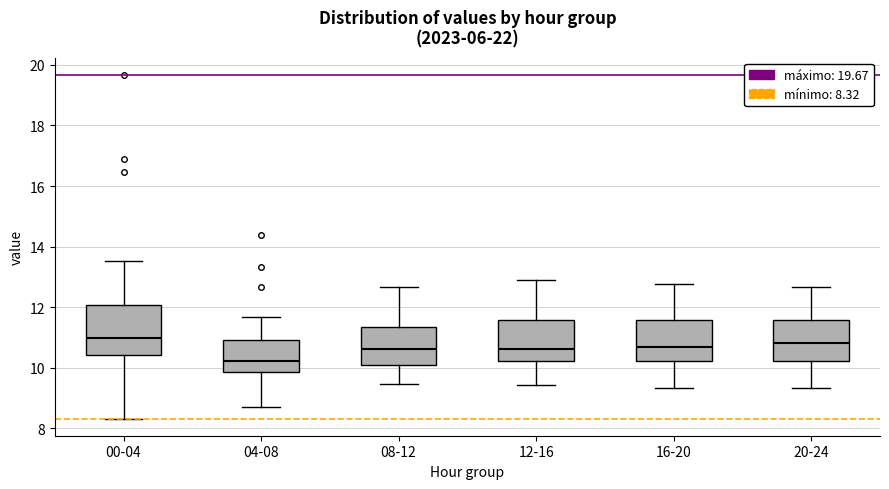

Reading left to right, transcribe this box plot: for each box, give where its median line is, the range the box spans, and where its two whiskers end, as read against the y-axis. The values are not printed on the chart, so give them approximately, as read against the axis.

00-04: median 11.0, box 10.4 to 12.0, whiskers 8.4 to 13.6
04-08: median 10.2, box 9.8 to 11.0, whiskers 8.8 to 11.6
08-12: median 10.6, box 10.0 to 11.4, whiskers 9.4 to 12.6
12-16: median 10.6, box 10.2 to 11.6, whiskers 9.4 to 12.8
16-20: median 10.6, box 10.2 to 11.6, whiskers 9.4 to 12.8
20-24: median 10.8, box 10.2 to 11.6, whiskers 9.4 to 12.6